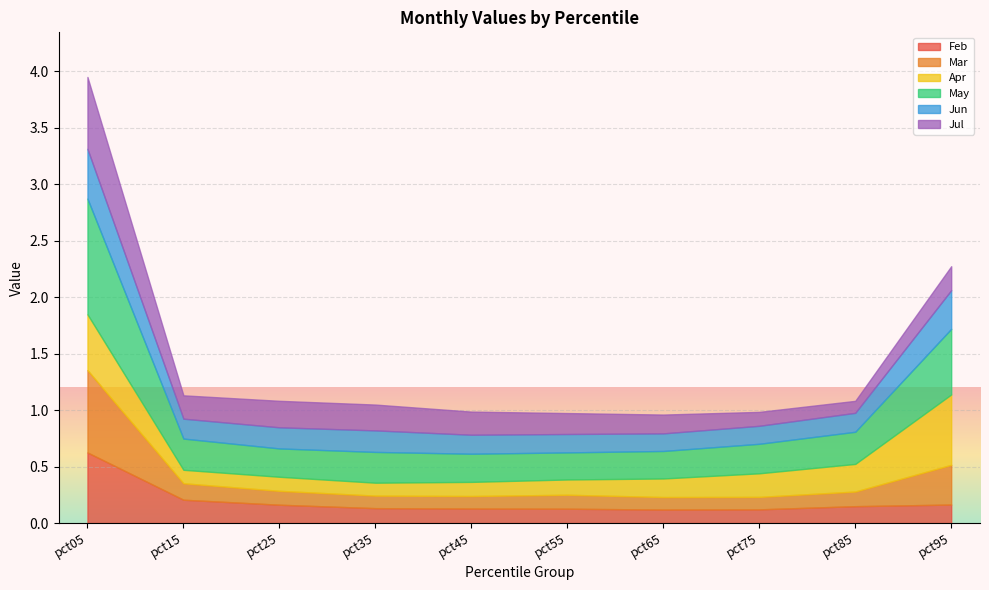

Between which two adjacent categories do Apr and May first intersect?

pct85 and pct95